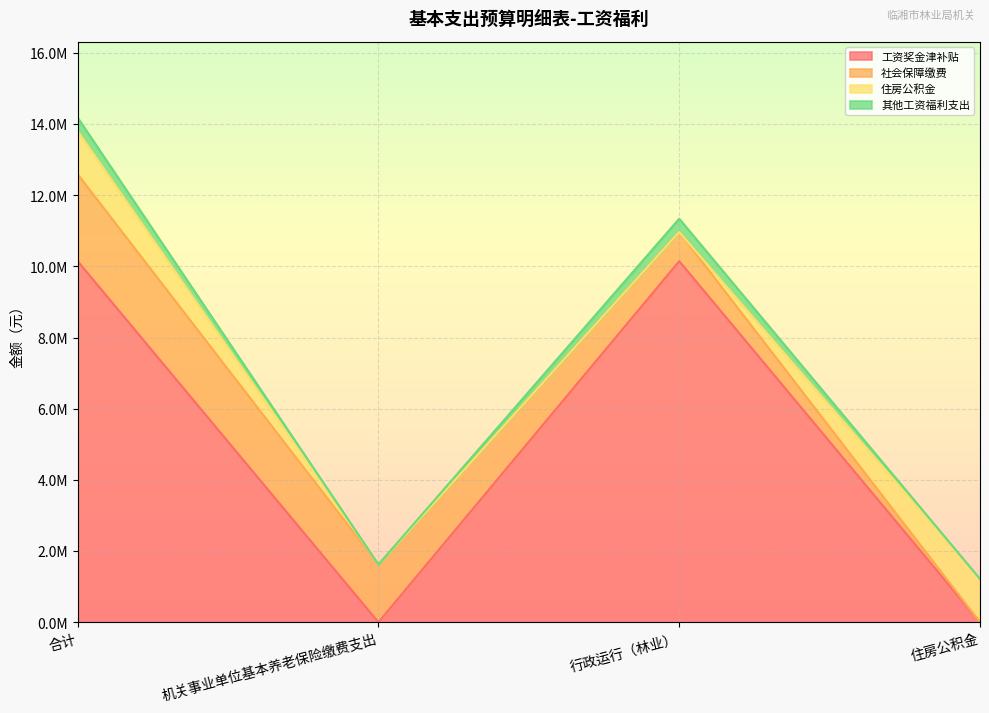

How many data points does each series have?

4